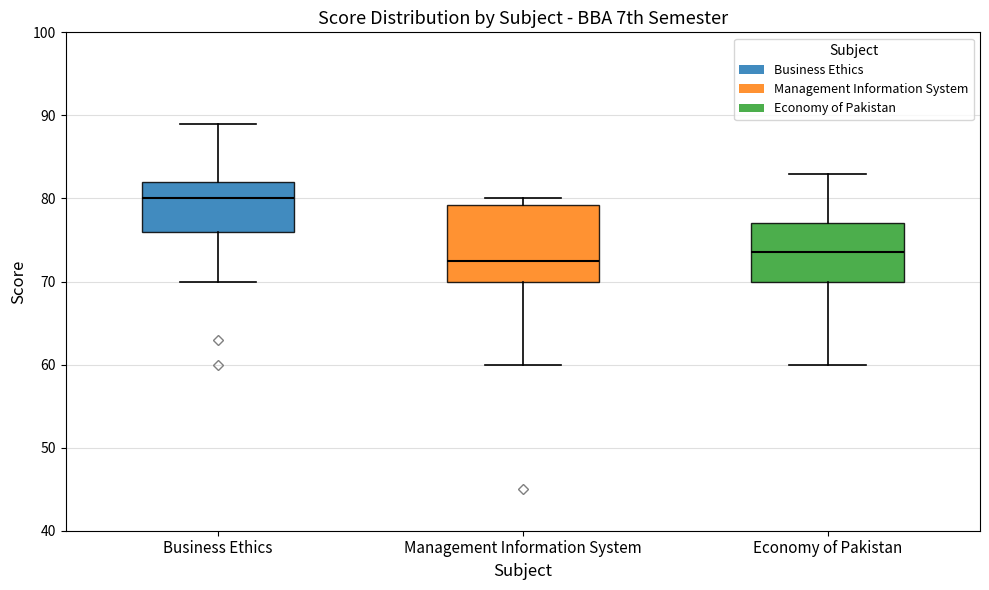

Reading left to right, read every box against the y-axis: the position of its median line, the range the box covers, and the ends of its whiskers. The values are not printed on the chart, so give them approximately, as read against the axis.

Business Ethics: median 80, box 76 to 82, whiskers 70 to 89
Management Information System: median 73, box 70 to 79, whiskers 60 to 80
Economy of Pakistan: median 74, box 70 to 77, whiskers 60 to 83